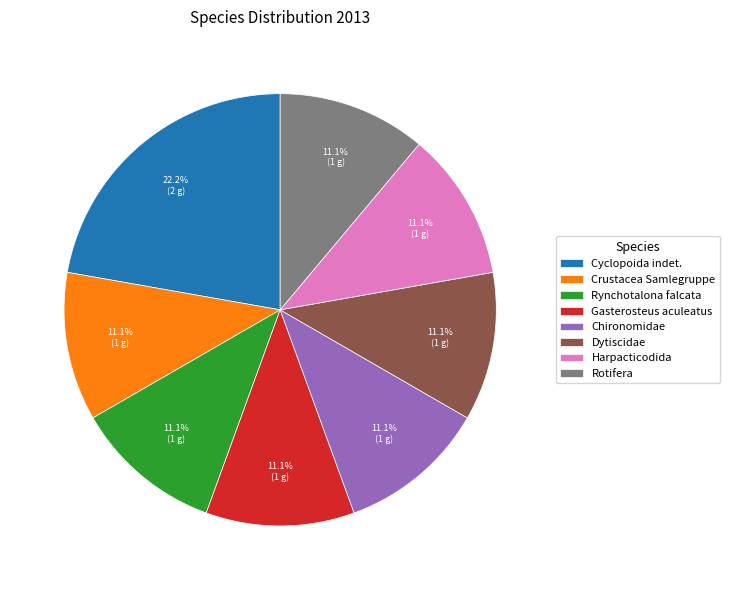

True or false: Rotifera accounts for 11% of the total.

True